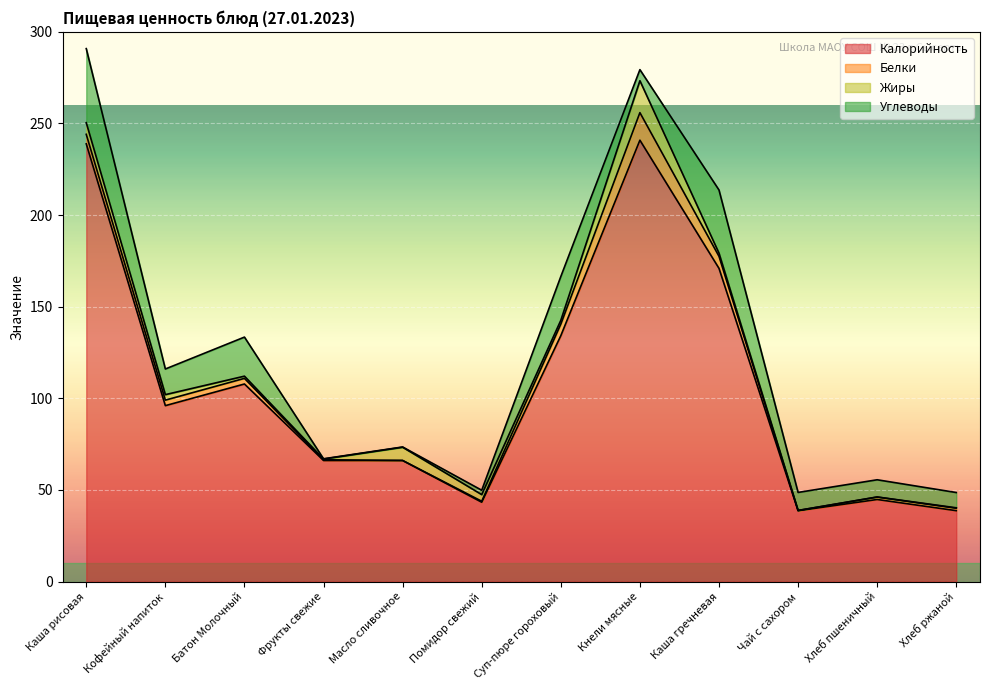

Reading right to left, what are all the values shown in this chart?

Калорийность: Хлеб ржаной=38.7	Хлеб пшеничный=44.8	Чай с сахором=38.7	Каша гречневая=170.9	Кнели мясные=240.9	Суп-пюре гороховый=134.2	Помидор свежий=43.3	Масло сливочное=66.1	Фрукты свежие=66.1	Батон Молочный=107.8	Кофейный напиток=96.0	Каша рисовая=238.9
Белки: Хлеб ржаной=1.3	Хлеб пшеничный=1.3	Чай с сахором=0.1	Каша гречневая=6.6	Кнели мясные=15.0	Суп-пюре гороховый=6.3	Помидор свежий=0.5	Масло сливочное=0.0	Фрукты свежие=0.4	Батон Молочный=3.1	Кофейный напиток=3.0	Каша рисовая=5.2
Жиры: Хлеб ржаной=0.2	Хлеб пшеничный=0.1	Чай с сахором=0.0	Каша гречневая=1.7	Кнели мясные=17.4	Суп-пюре гороховый=2.0	Помидор свежий=3.6	Масло сливочное=7.2	Фрукты свежие=0.4	Батон Молочный=1.2	Кофейный напиток=3.0	Каша рисовая=6.3
Углеводы: Хлеб ржаной=8.3	Хлеб пшеничный=9.4	Чай с сахором=9.8	Каша гречневая=34.5	Кнели мясные=6.0	Суп-пюре гороховый=23.9	Помидор свежий=2.4	Масло сливочное=0.1	Фрукты свежие=0.1	Батон Молочный=21.3	Кофейный напиток=14.0	Каша рисовая=40.4